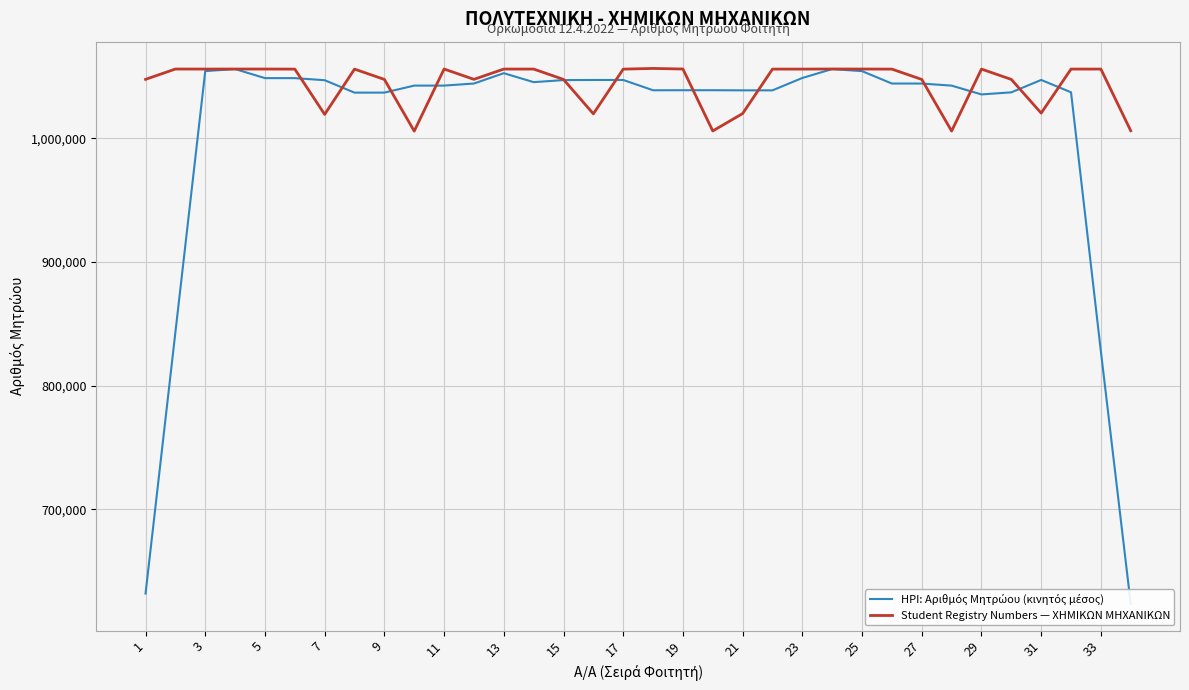

What is the highest value of the Student Registry Numbers — ΧΗΜΙΚΩΝ ΜΗΧΑΝΙΚΩΝ series?

1056458